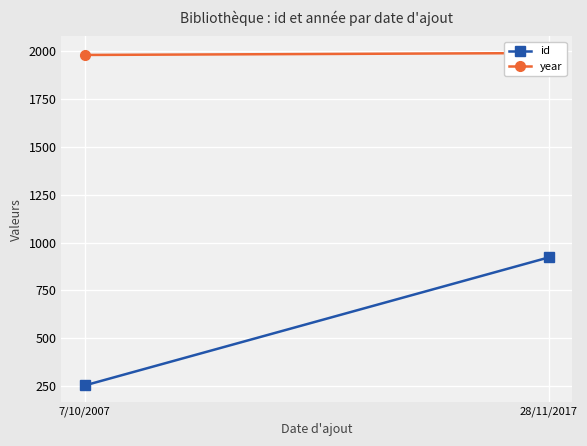

What is the total value across all series at 7/10/2007?

2234